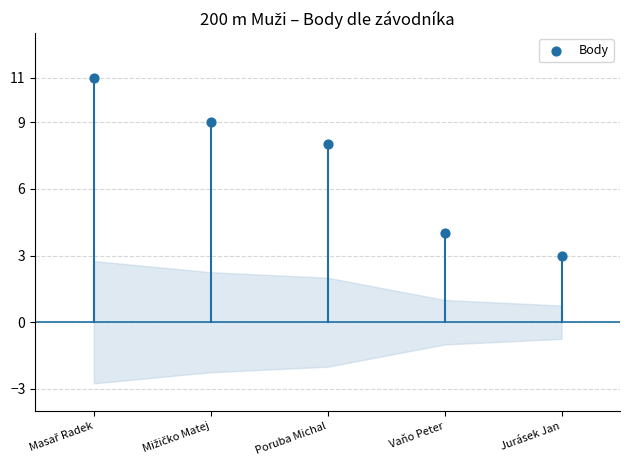

What Y value in the scatter plot is closest to 7?

8